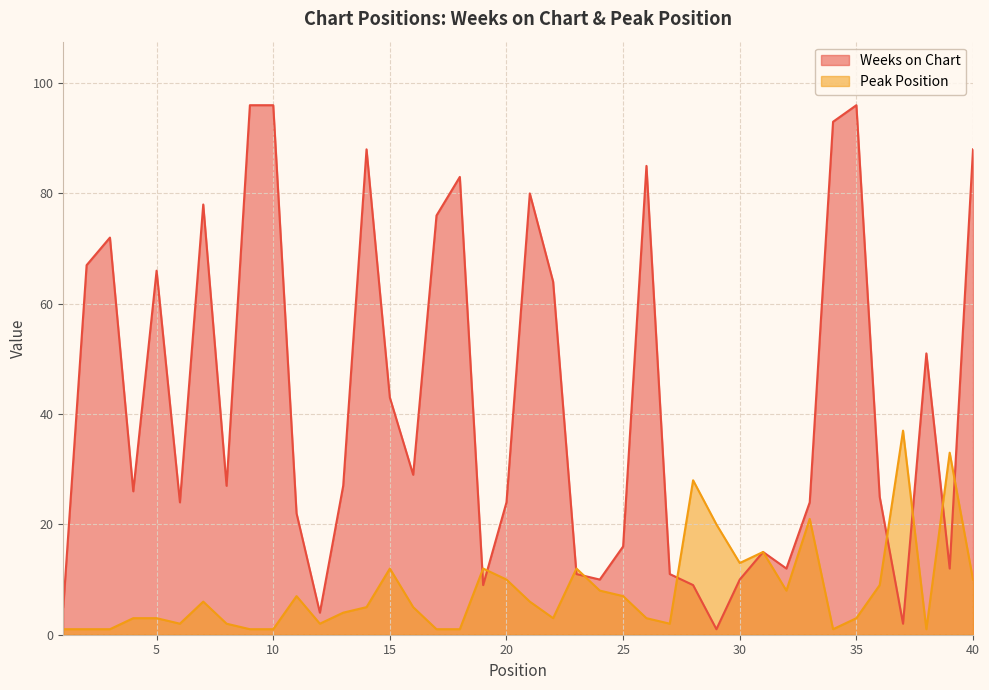

Where do Peak Position and Weeks on Chart first cross each other?

18 and 19